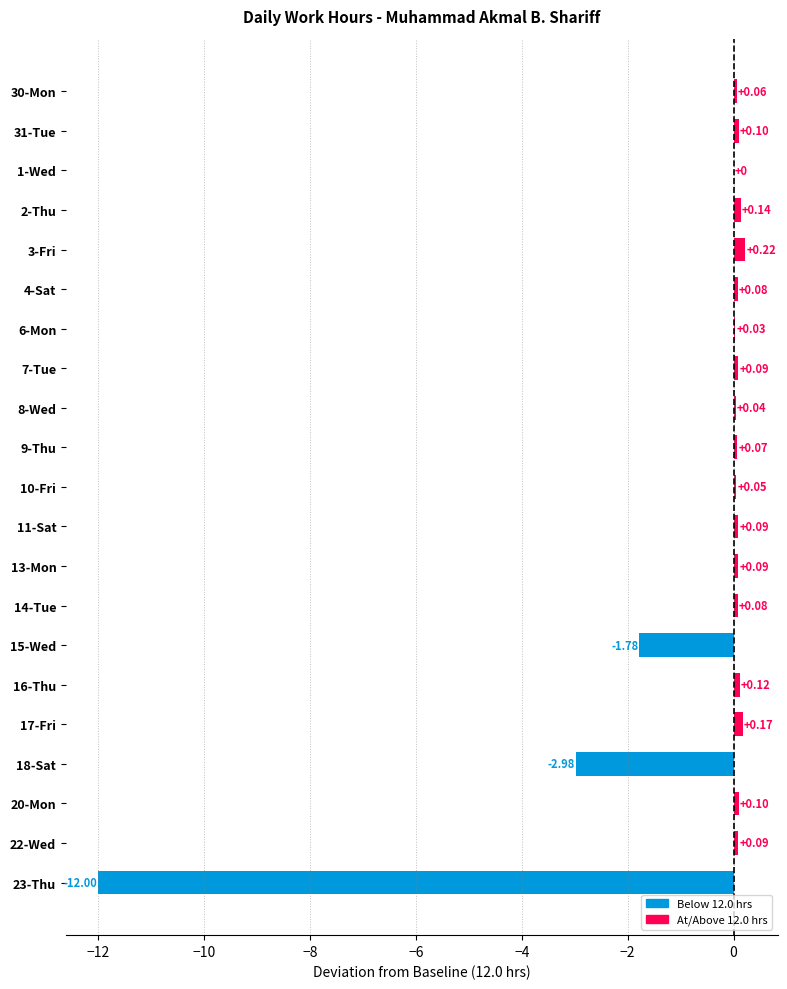

What is the sum of all values?

-15.1